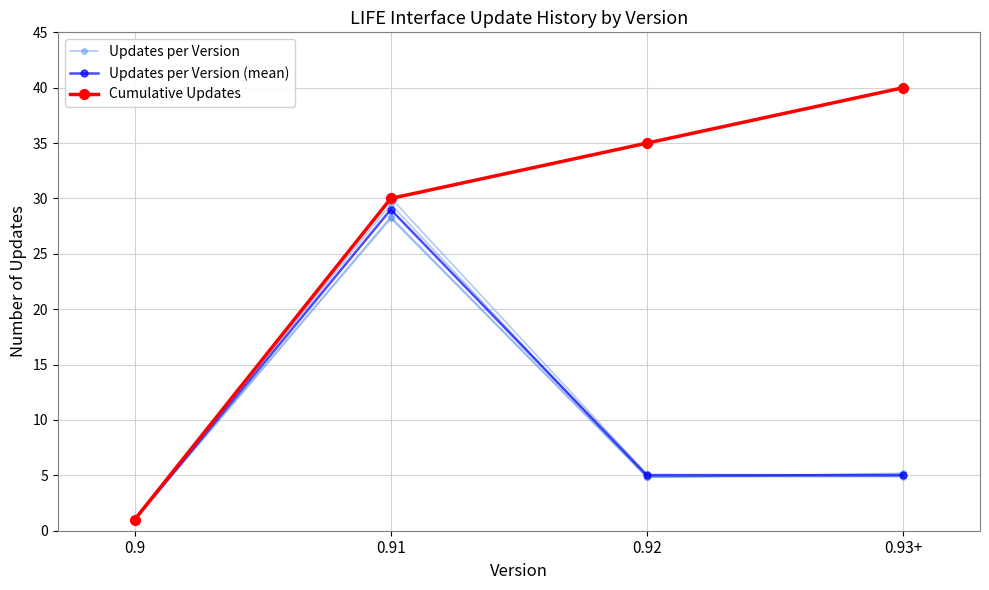

Is it true that Cumulative Updates equals 0.4 at 0.9?

False